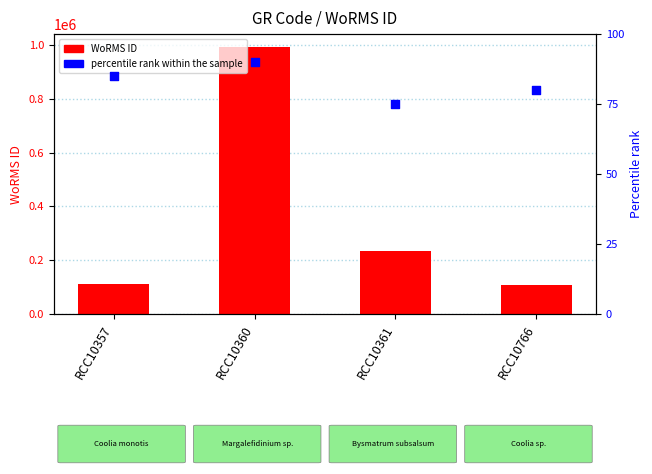

At which category is the sum across all series the highest?

RCC10360